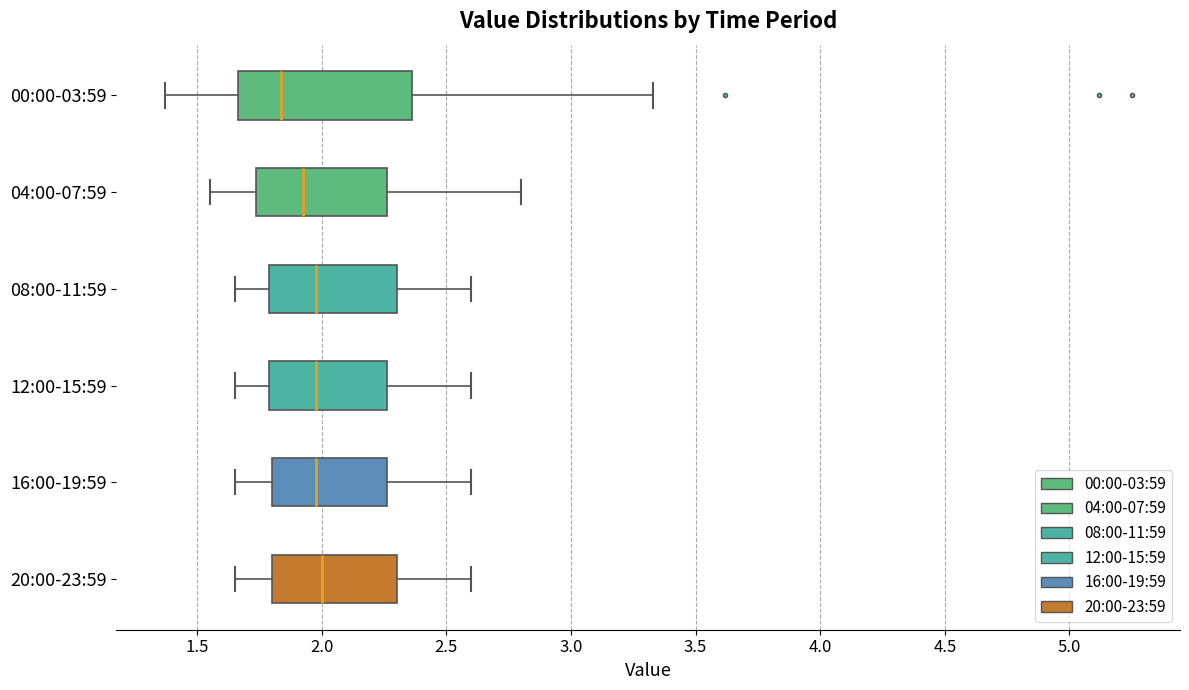

Where is the left edge of the box for 16:00-19:59 on the x-axis? The values are not printed on the chart, so give them approximately, as read against the axis.

1.80